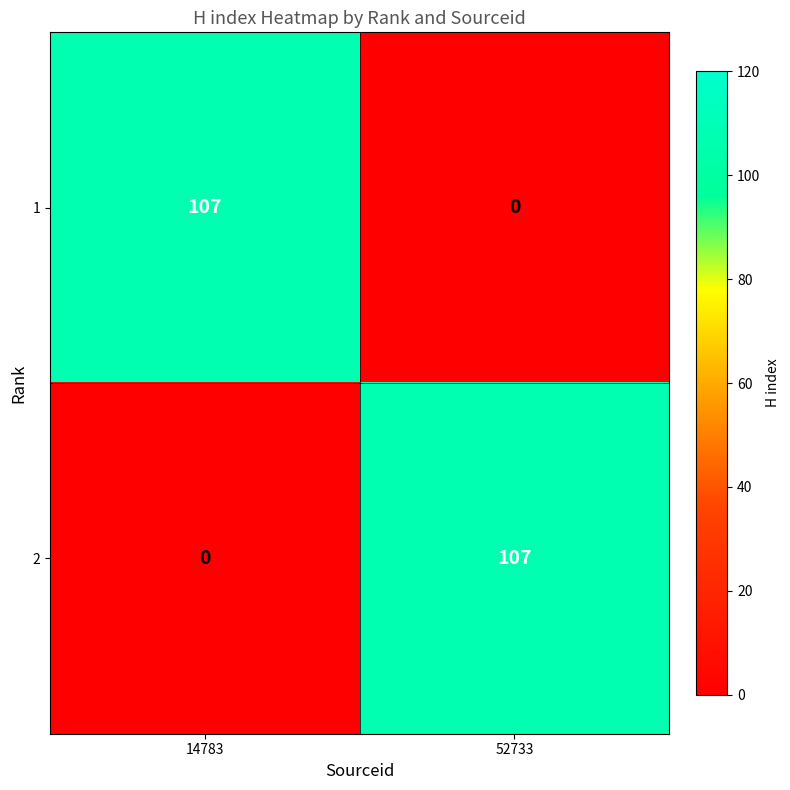

What is the approximate value of 1 at 14783, to the nearest 50?

100